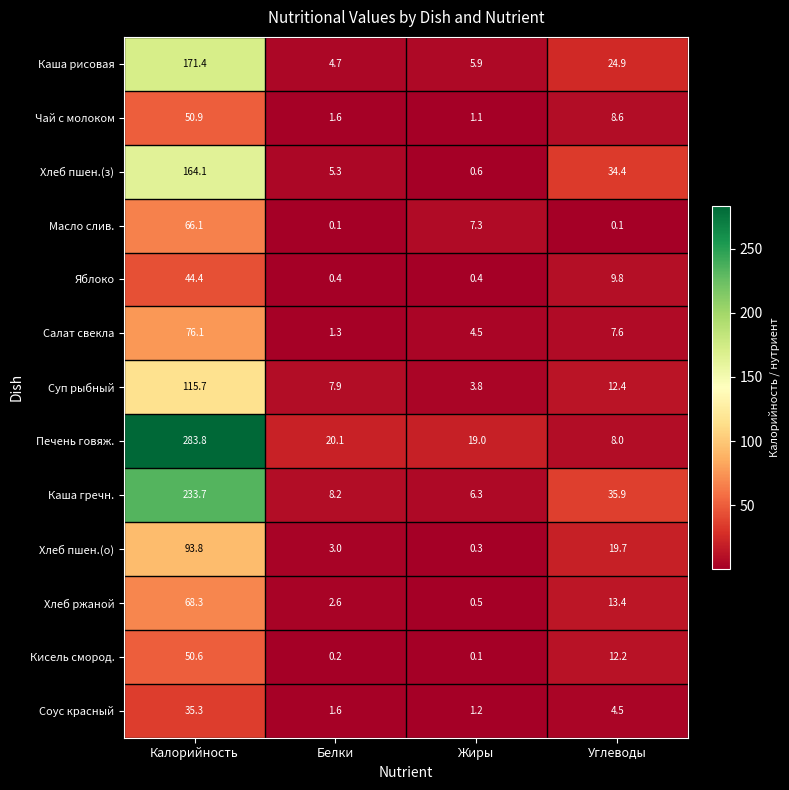

List the series in order of their peak value, lowest first.

Соус красный, Яблоко, Кисель смород., Чай с молоком, Масло слив., Хлеб ржаной, Салат свекла, Хлеб пшен.(о), Суп рыбный, Хлеб пшен.(з), Каша рисовая, Каша гречн., Печень говяж.